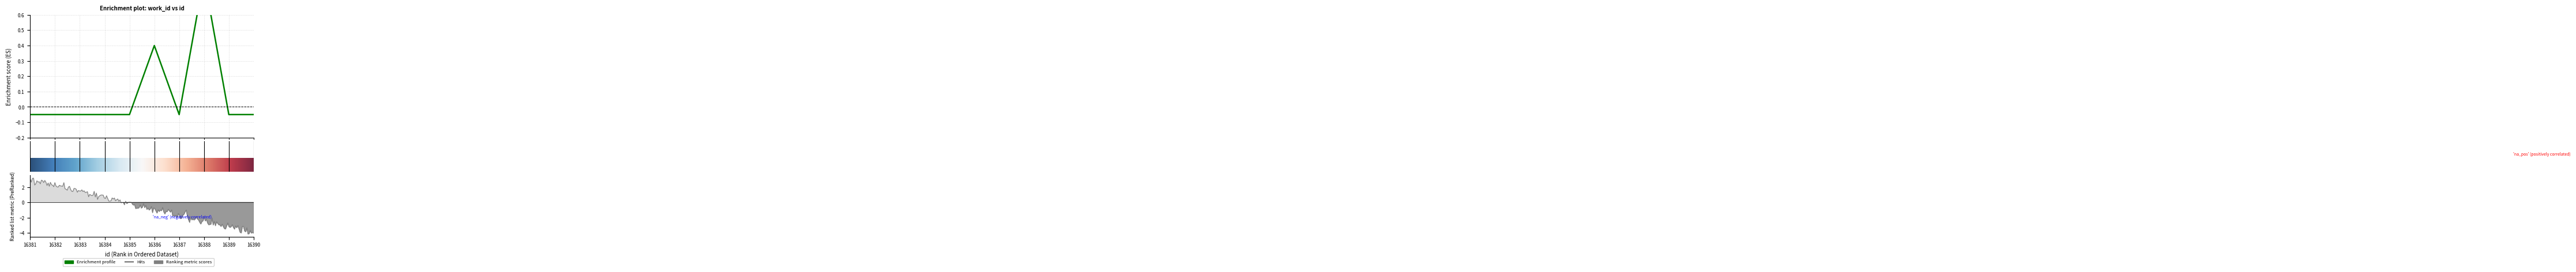

True or false: the data has more than 2 interior local peaks.

False